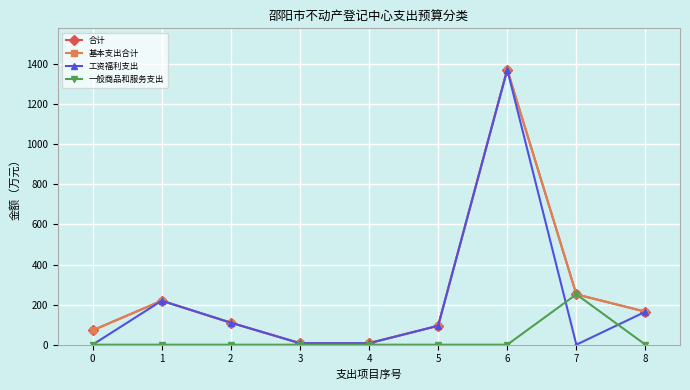

At which label does 合计 reach its peak?

6